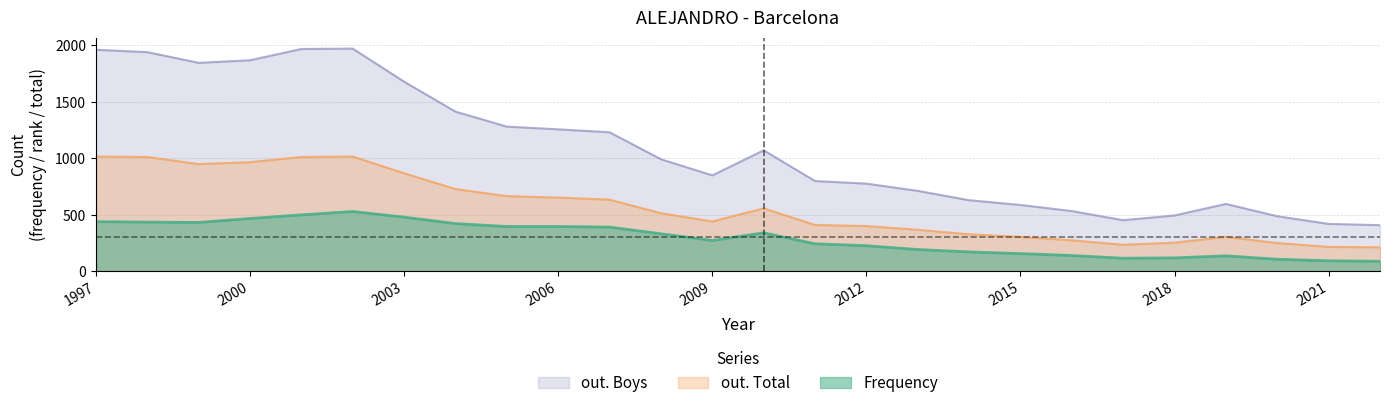

True or false: out. Boys has a value of 919 at 2016.

False